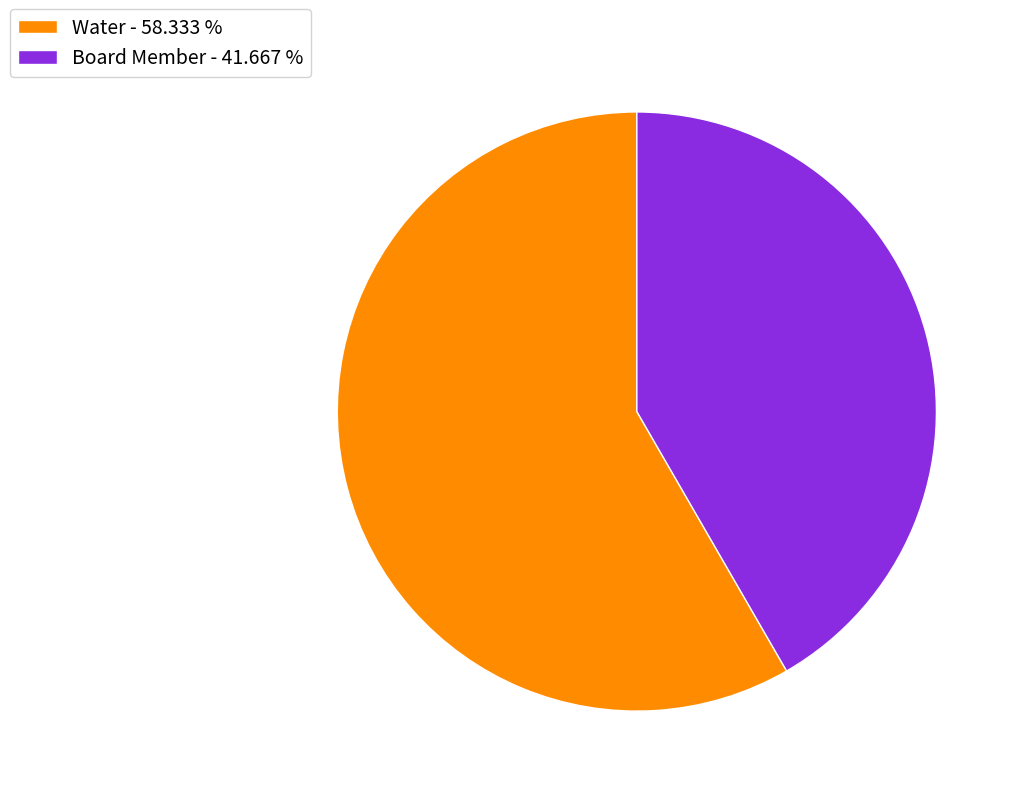

The Board Member slice represents 42% of the pie. True or false?

True